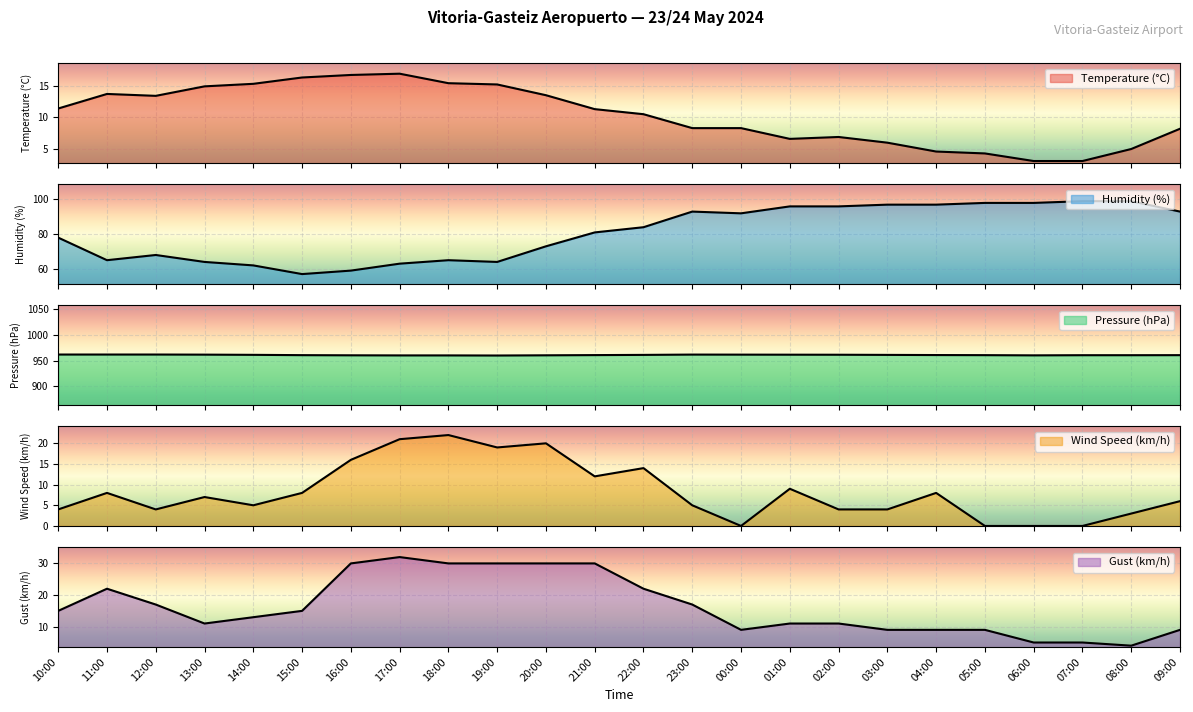

What is the greatest value displayed?

961.6